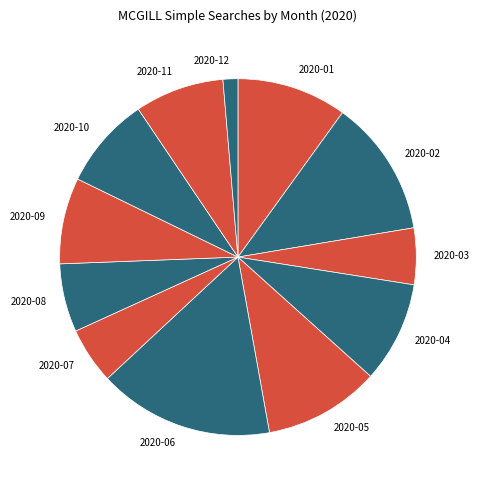

Is the sum of 2020-01 and 2020-11 greater than half?

No